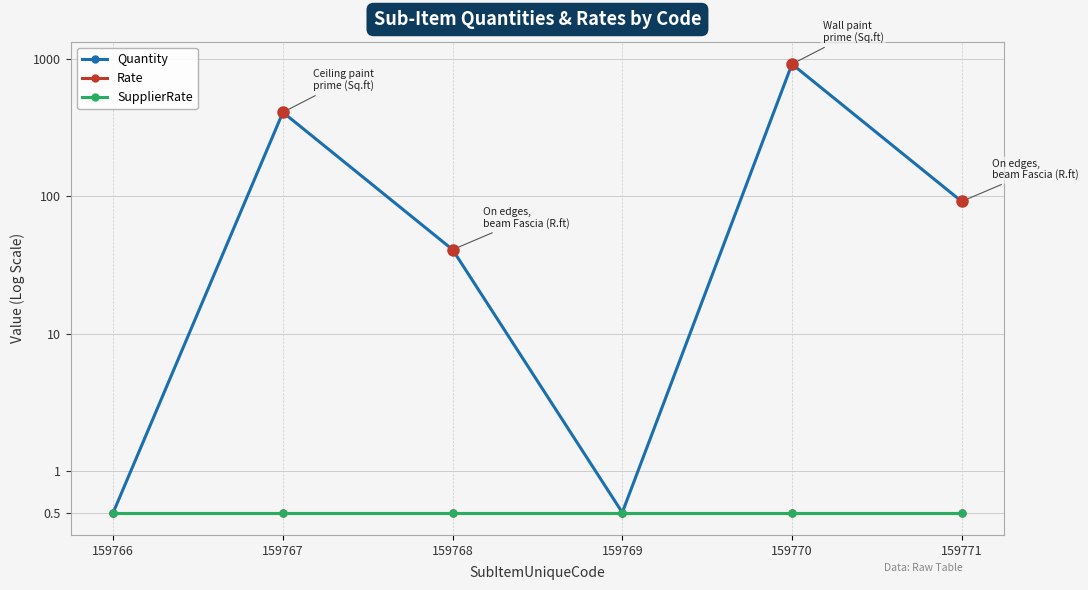

What is the smallest value displayed?

0.5